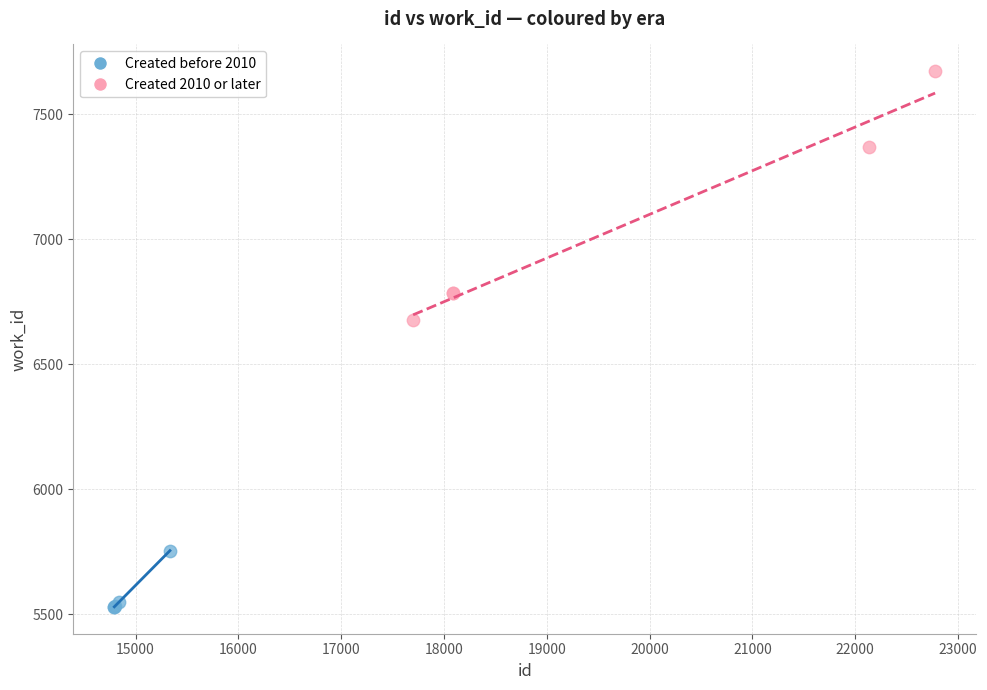

Which series reaches the minimum Y coordinate?

Created before 2010